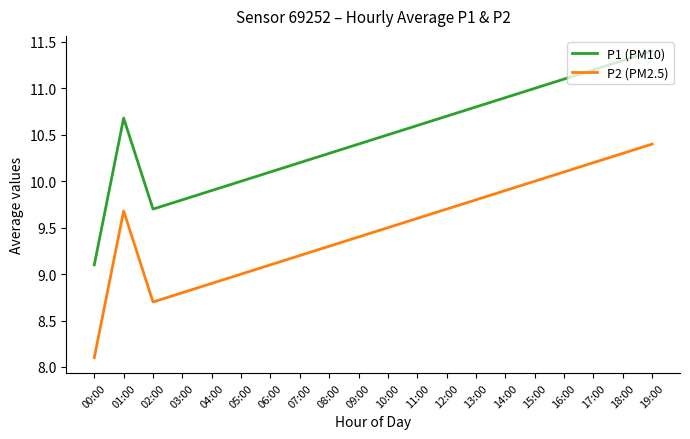

What is the spread (max minus min) of values at 19:00?

1.0